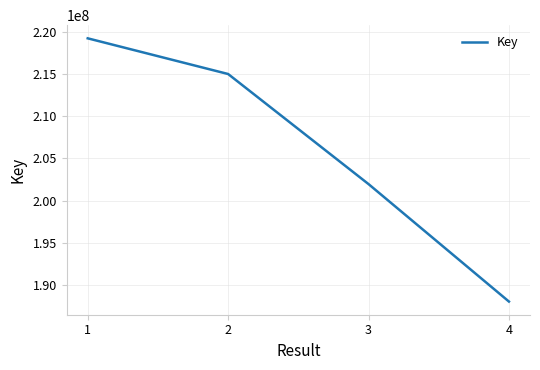

Between 4 and 2, which is larger?

2